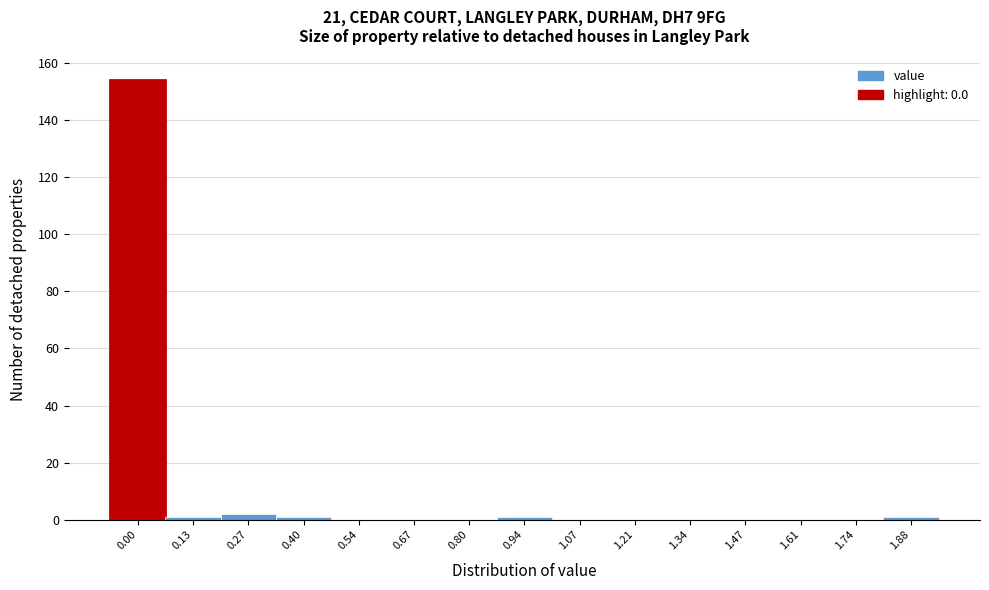

Reading left to right, what are all the values shown in this chart?

0.00=154	0.13=1	0.27=2	0.40=1	0.54=0	0.67=0	0.80=0	0.94=1	1.07=0	1.21=0	1.34=0	1.47=0	1.61=0	1.74=0	1.88=1